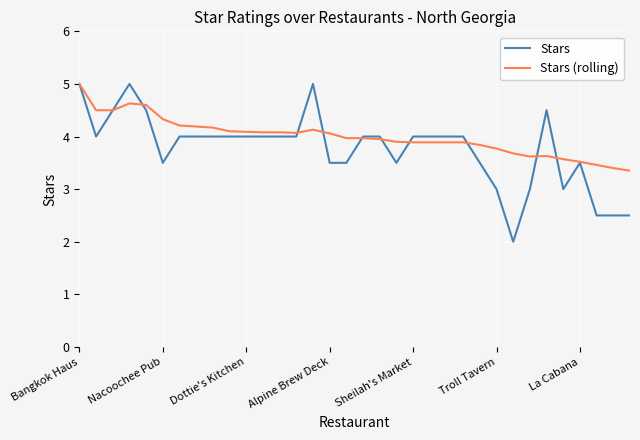

Does the chart have visible grid lines?

Yes